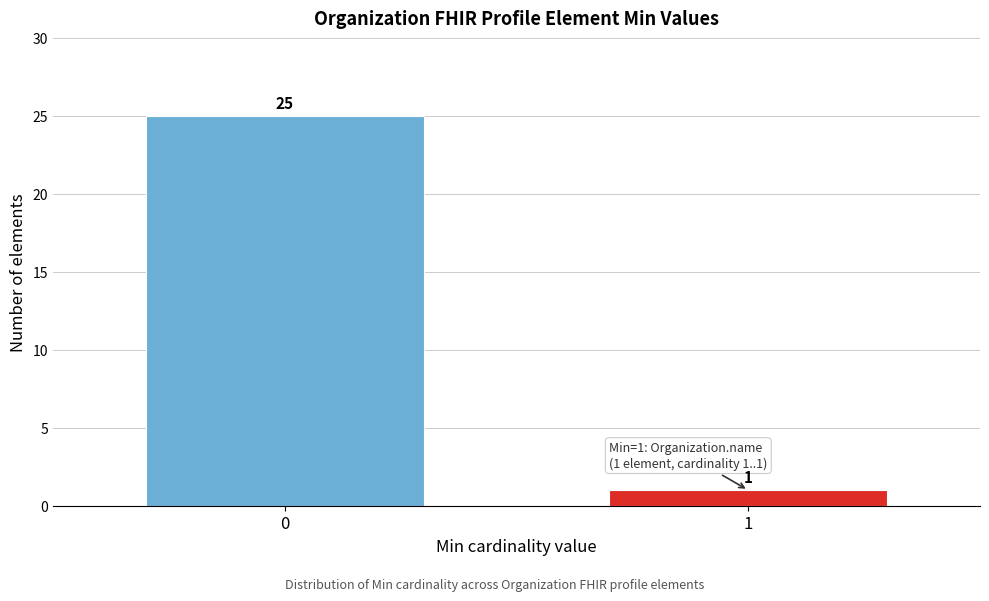

Reading right to left, what are all the values shown in this chart?

1	25